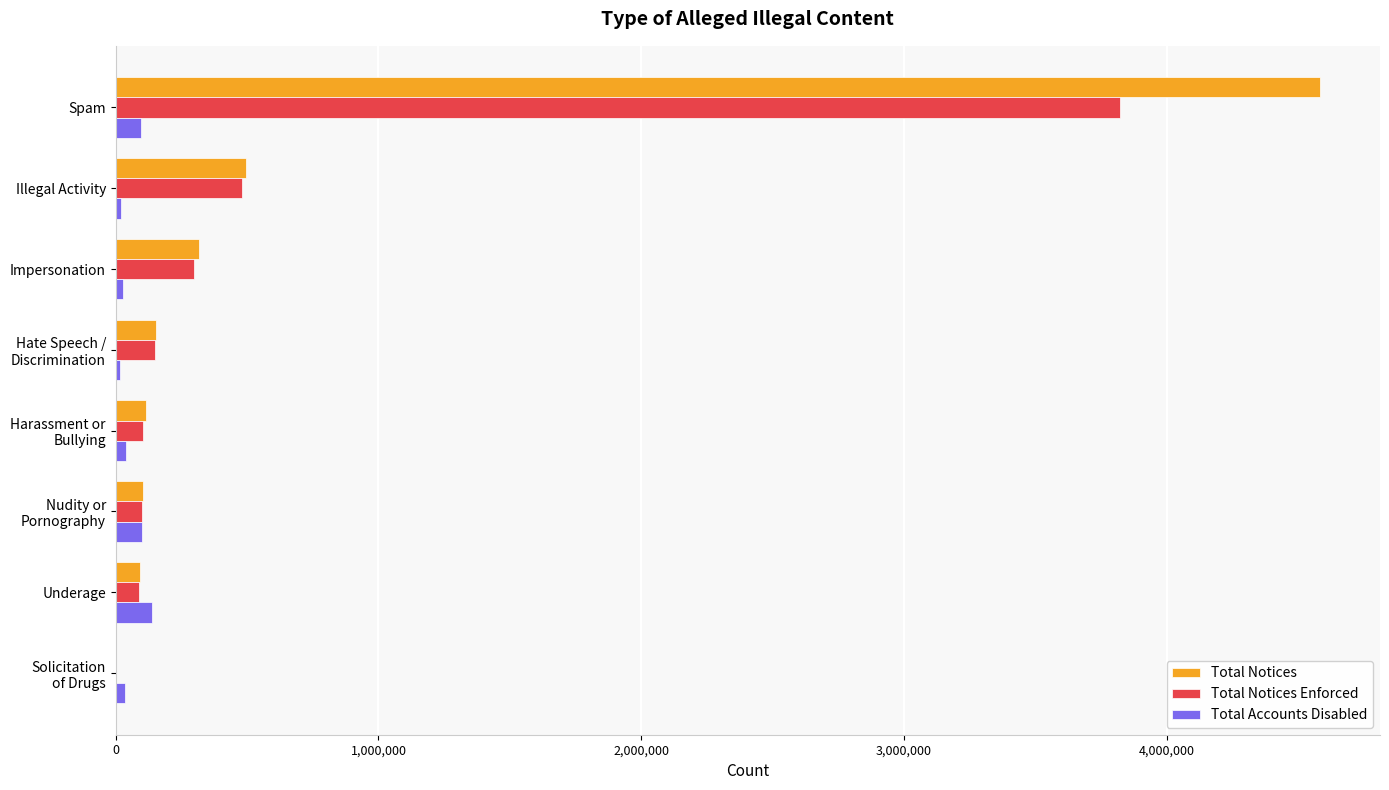

What is the sum of all Total Accounts Disabled values?

466795